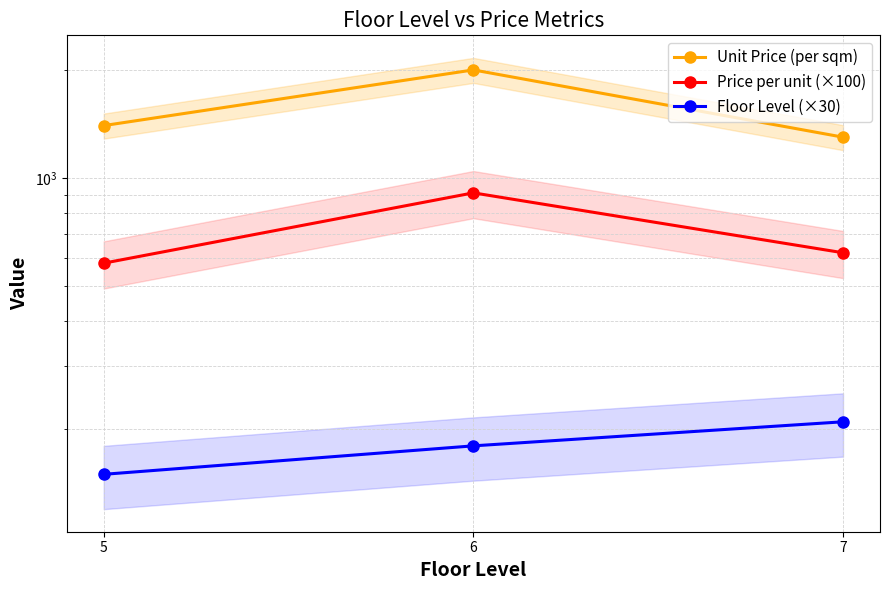

Reading left to right, transcribe all the data shown in this chart.

Unit Price (per sqm): 1400	2000	1300
Price per unit (×100): 580	910	620
Floor Level (×30): 150	180	210